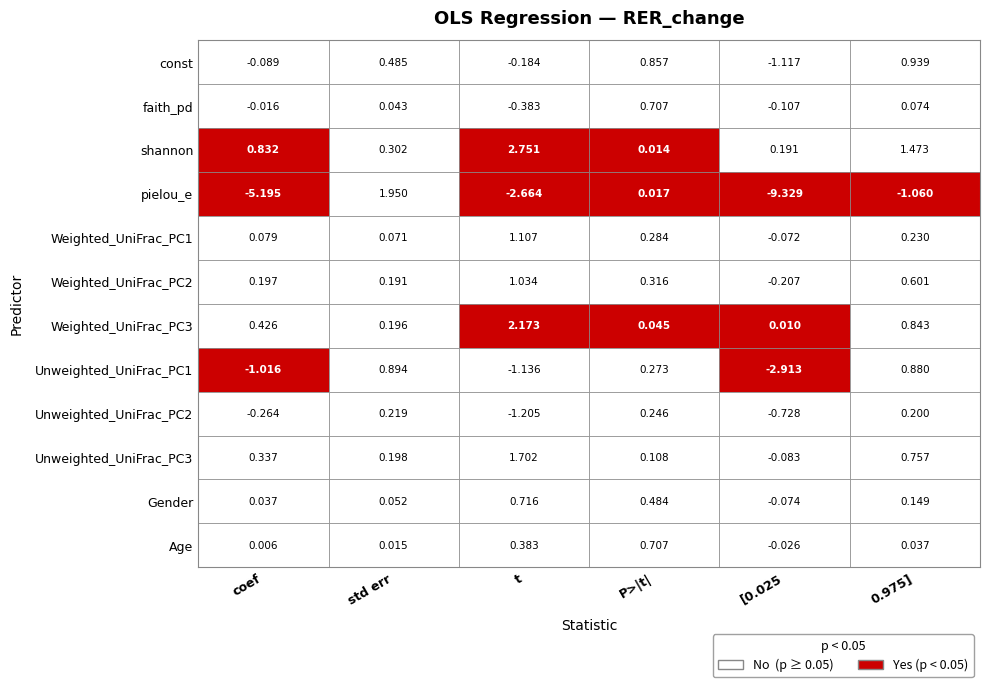

How many values in Unweighted_UniFrac_PC1 are above zero?

3